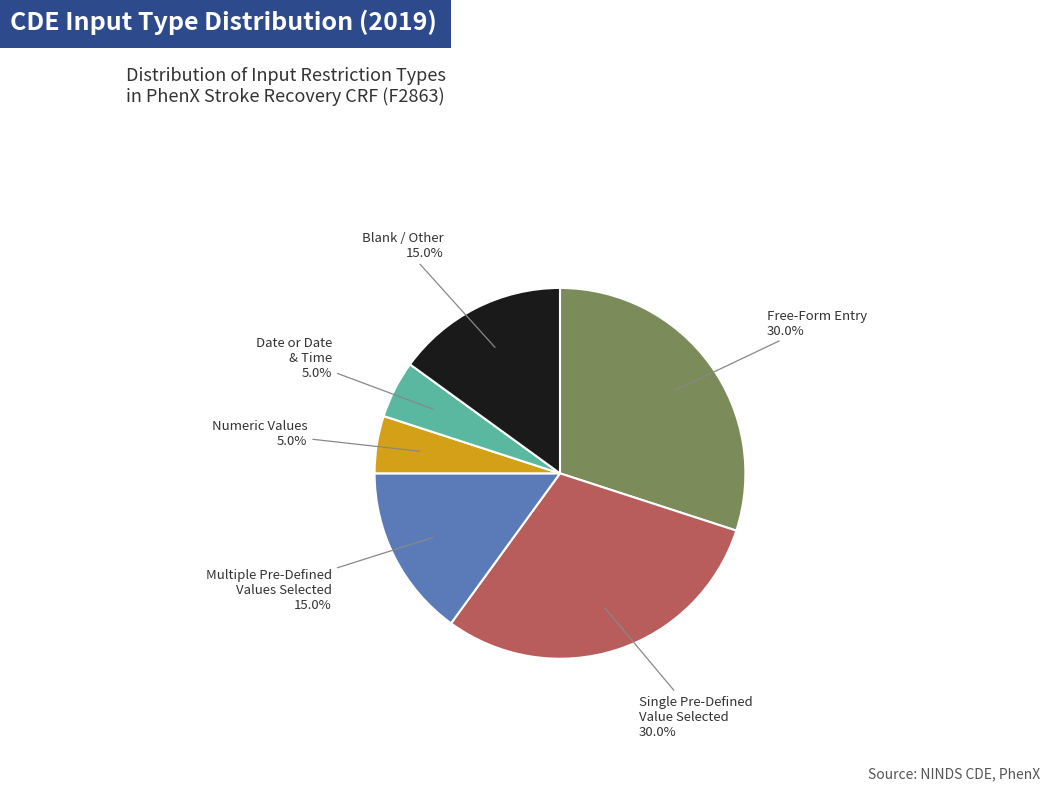

Is there any slice that represents more than half of the pie?

No